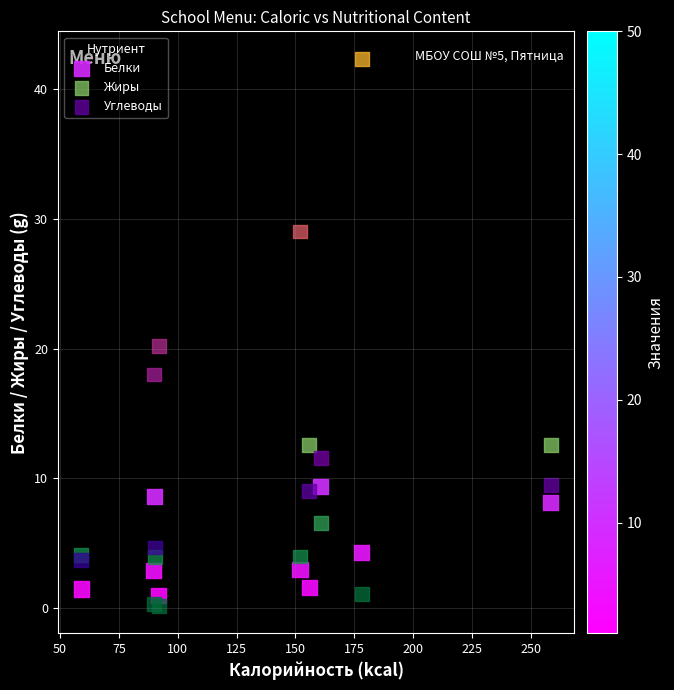

Which series has the largest Y range (max minus min)?

Углеводы